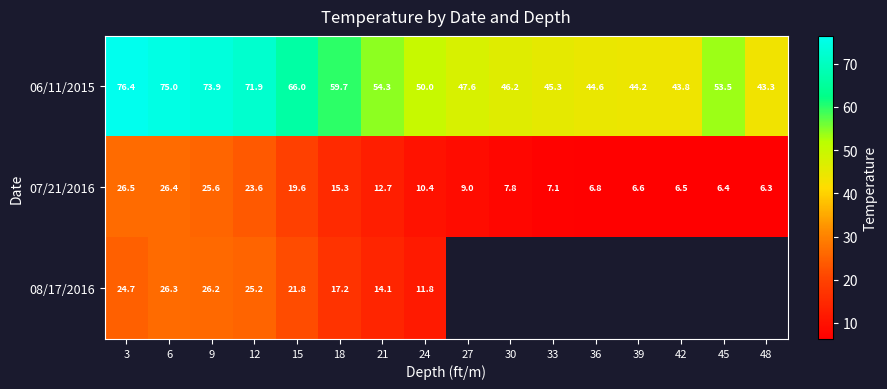

The 06/11/2015 series shows 50.0 at 24. True or false?

True